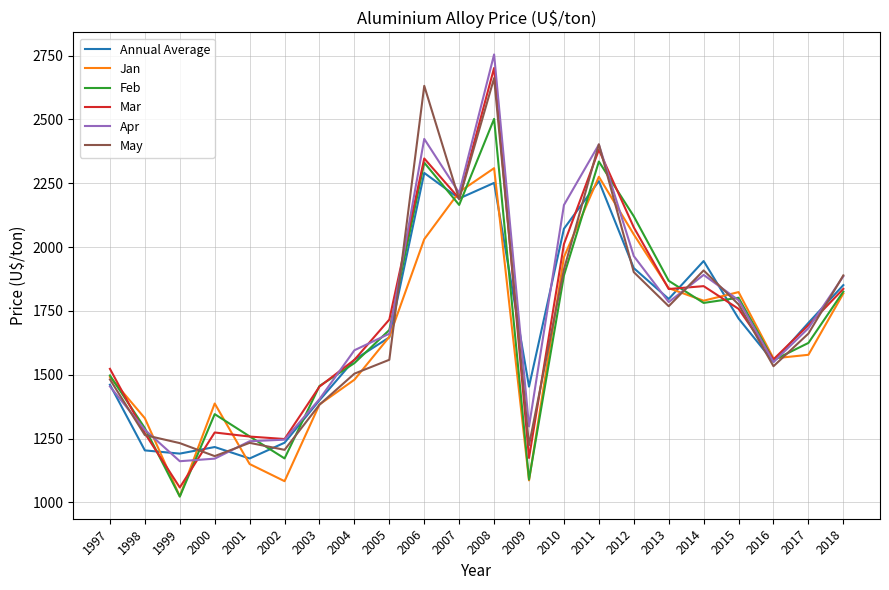

What is the total value across all series at 2004?

9243.7